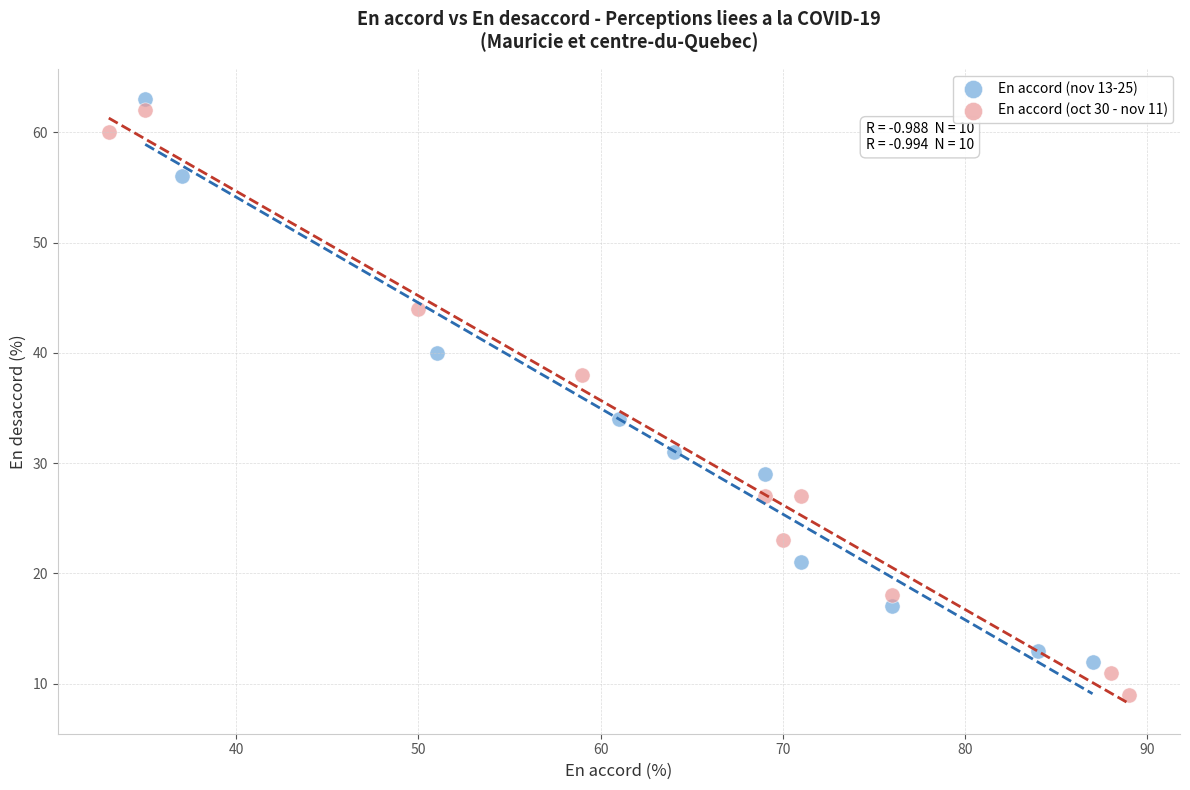

Which series has the largest Y range (max minus min)?

En accord (oct 30 - nov 11)